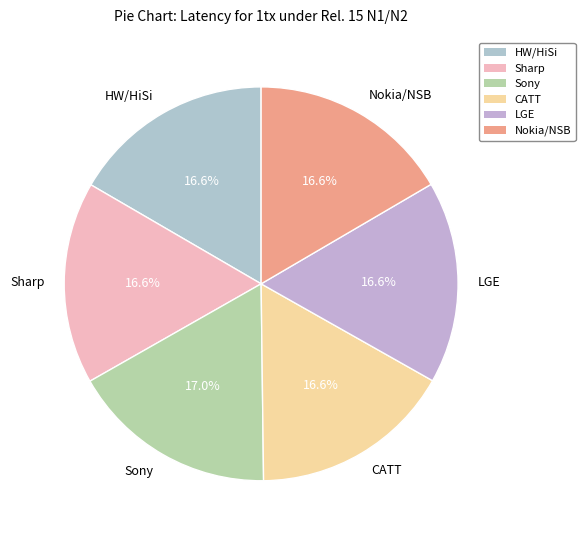

How much of the chart is everything except Nokia/NSB?

83.4%